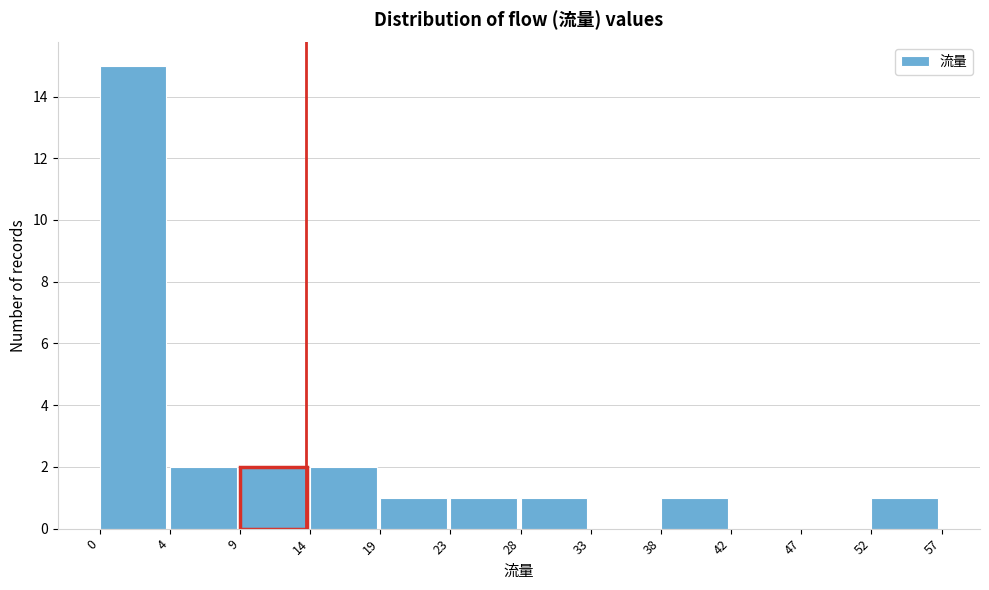

Reading left to right, transcribe all the data shown in this chart.

0=15	4=2	9=2	14=2	19=1	23=1	28=1	33=0	38=1	42=0	47=0	52=1